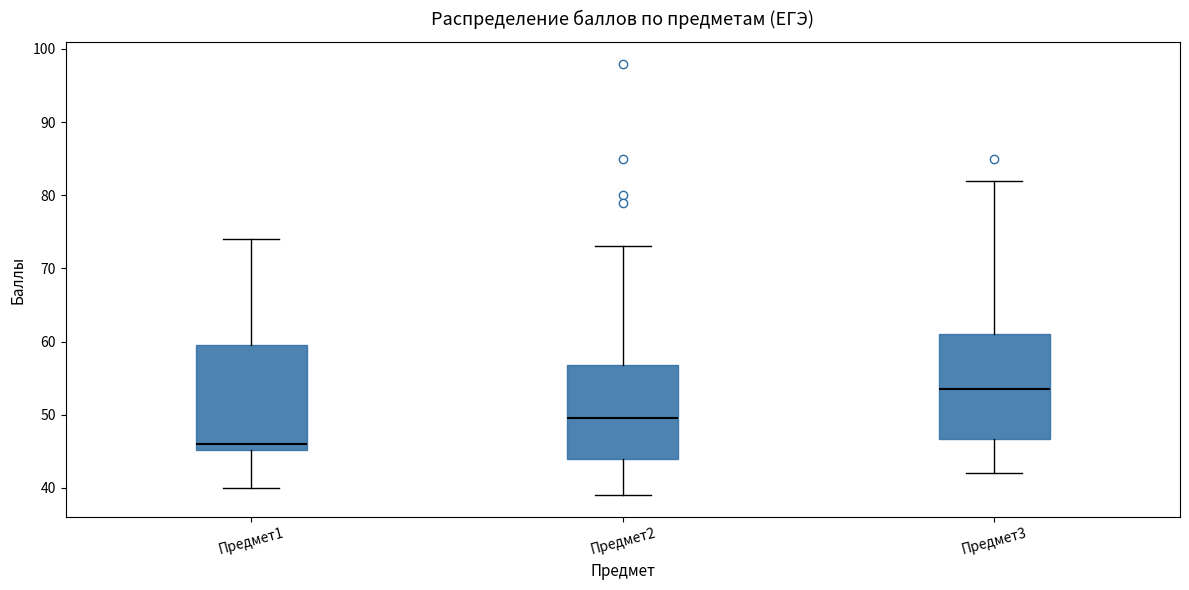

Where does the upper whisker of the box for Предмет1 end on the y-axis? The values are not printed on the chart, so give them approximately, as read against the axis.

74